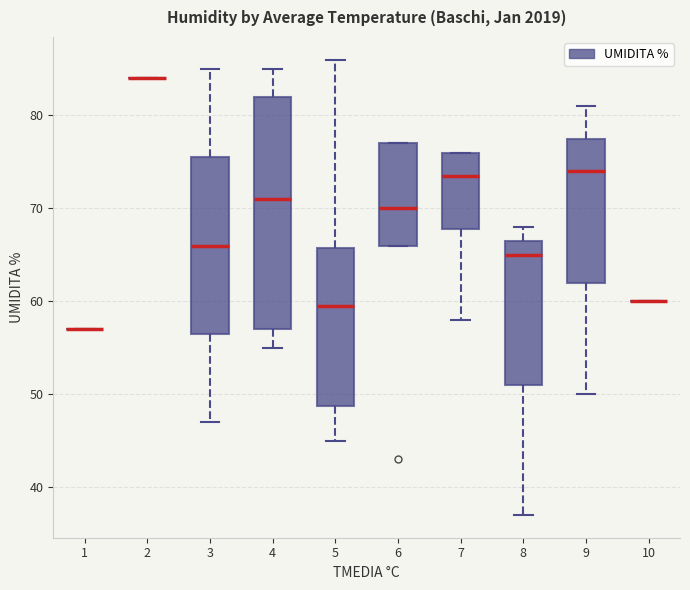

Reading left to right, read every box against the y-axis: the position of its median line, the range the box covers, and the ends of its whiskers. The values are not printed on the chart, so give them approximately, as read against the axis.

1: box collapsed to a line at 57, whiskers 57 to 57
2: box collapsed to a line at 84, whiskers 84 to 84
3: median 66, box 57 to 76, whiskers 47 to 85
4: median 71, box 57 to 82, whiskers 55 to 85
5: median 60, box 49 to 66, whiskers 45 to 86
6: median 70, box 66 to 77, whiskers 66 to 77
7: median 74, box 68 to 76, whiskers 58 to 76
8: median 65, box 51 to 67, whiskers 37 to 68
9: median 74, box 62 to 78, whiskers 50 to 81
10: box collapsed to a line at 60, whiskers 60 to 60